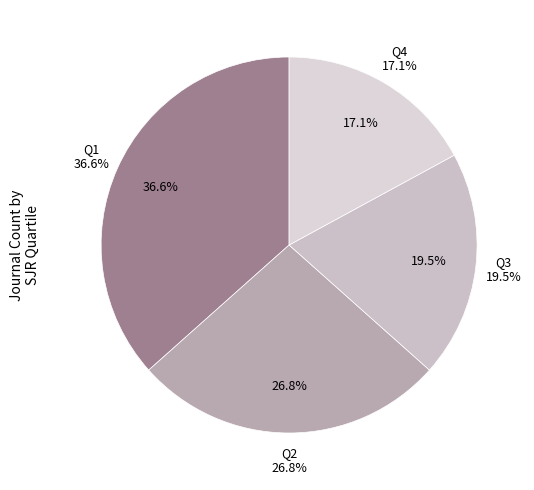

Does any single category account for the majority?

No